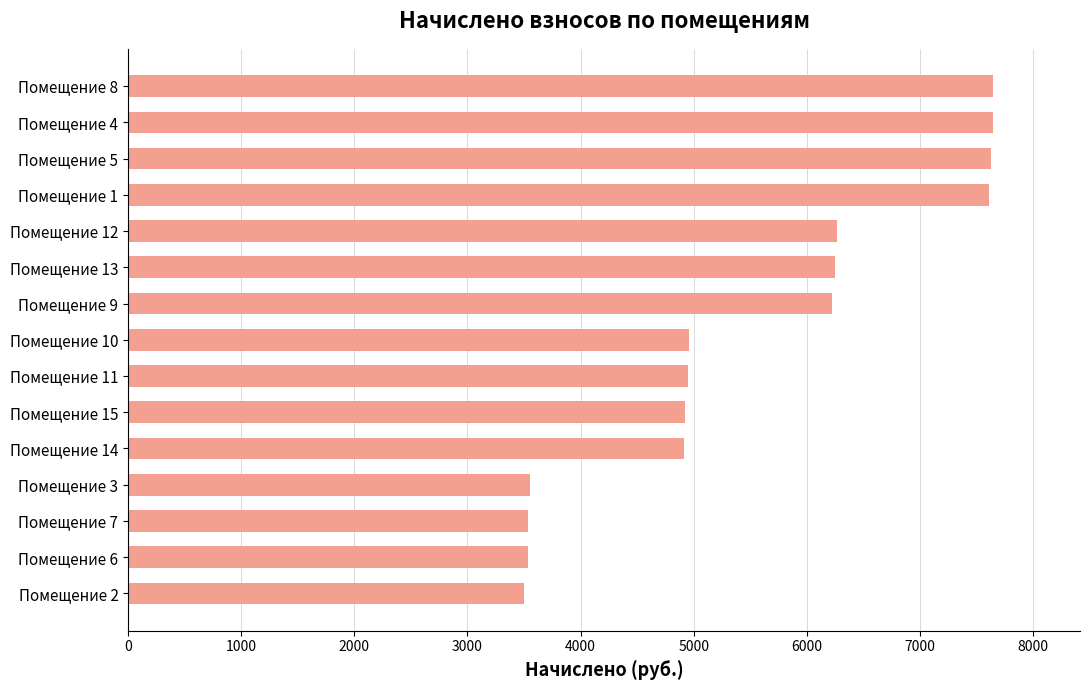

What is the average value?

5541.0